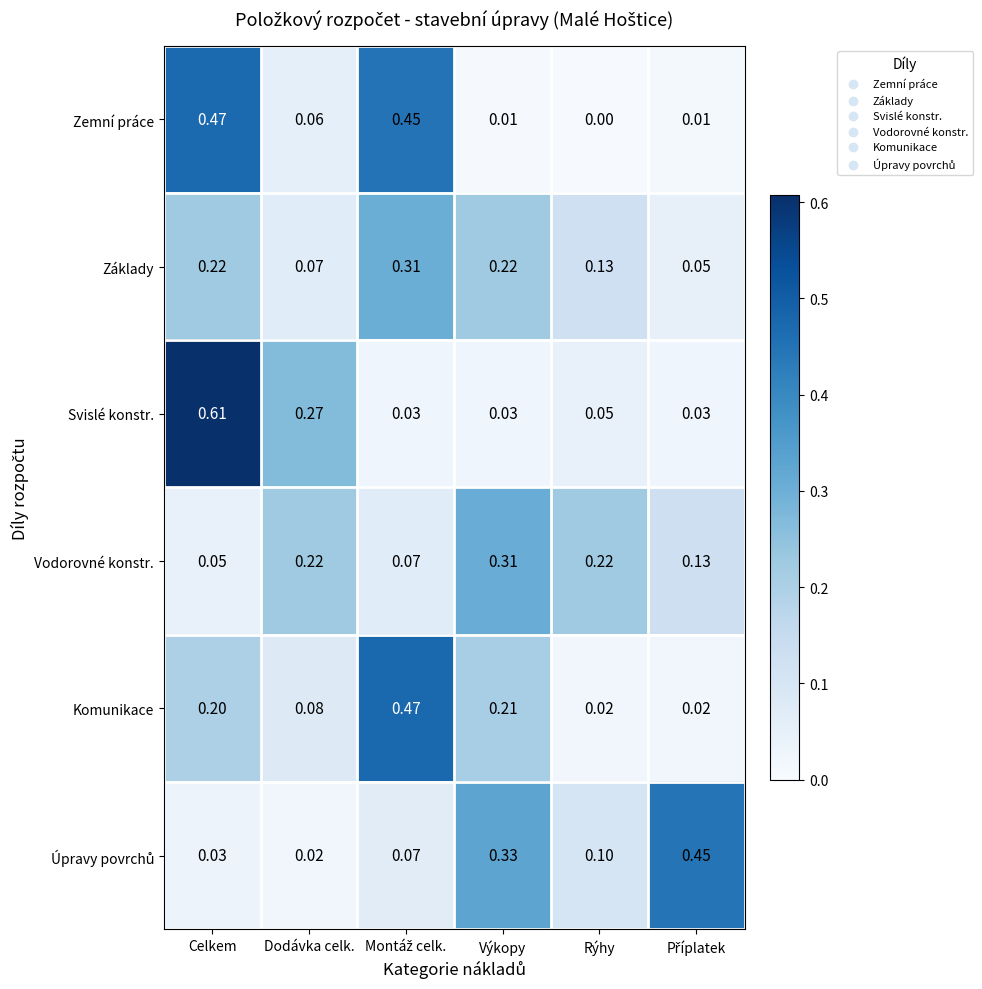

At which label is Vodorovné konstr. closest to 0?

Celkem